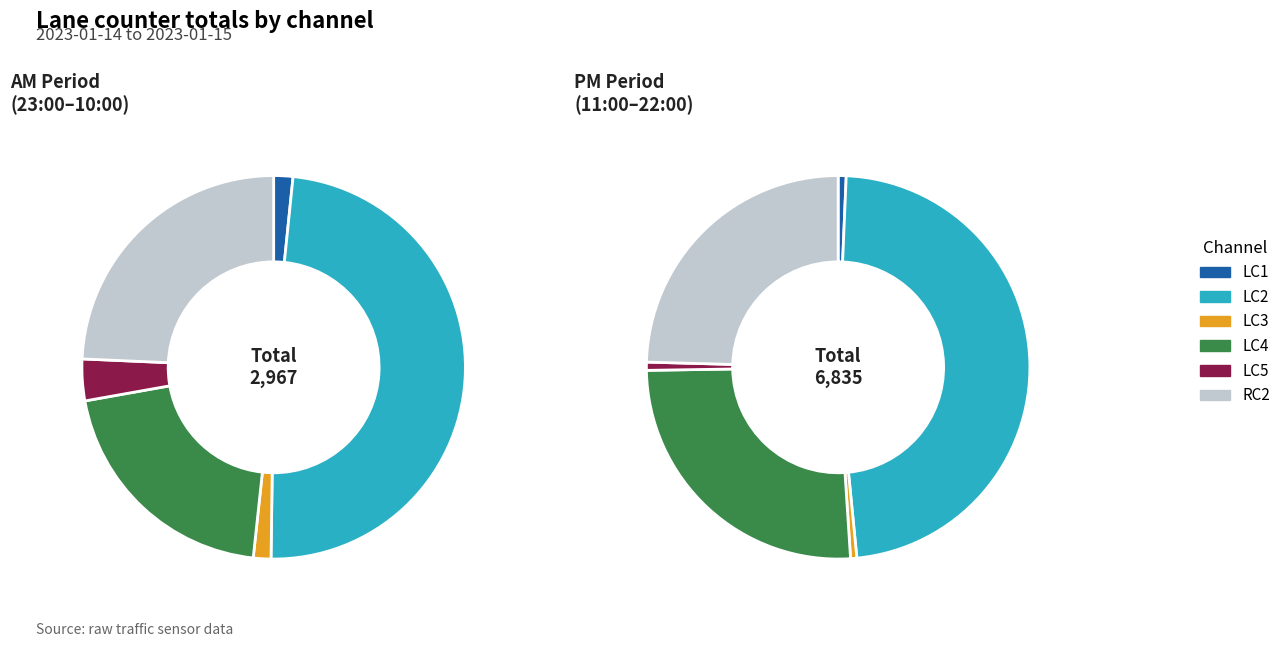

Combined, do 20 and 9 account for over 50%?

No